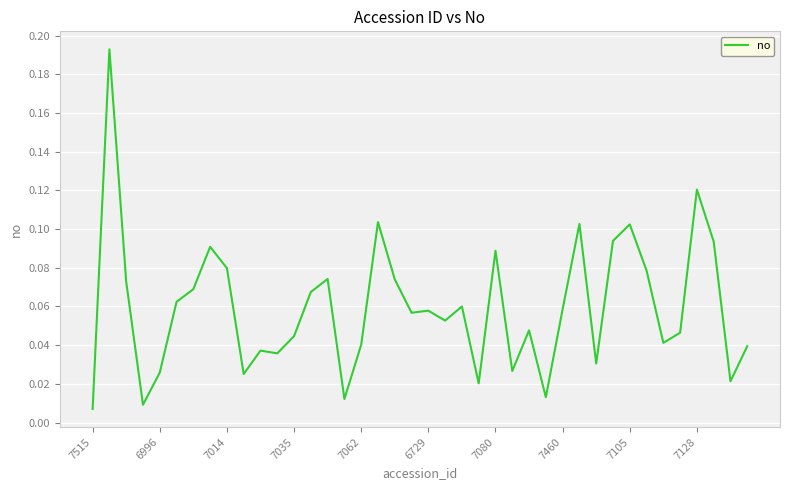

Is this an area chart (filled region under the line)?

No